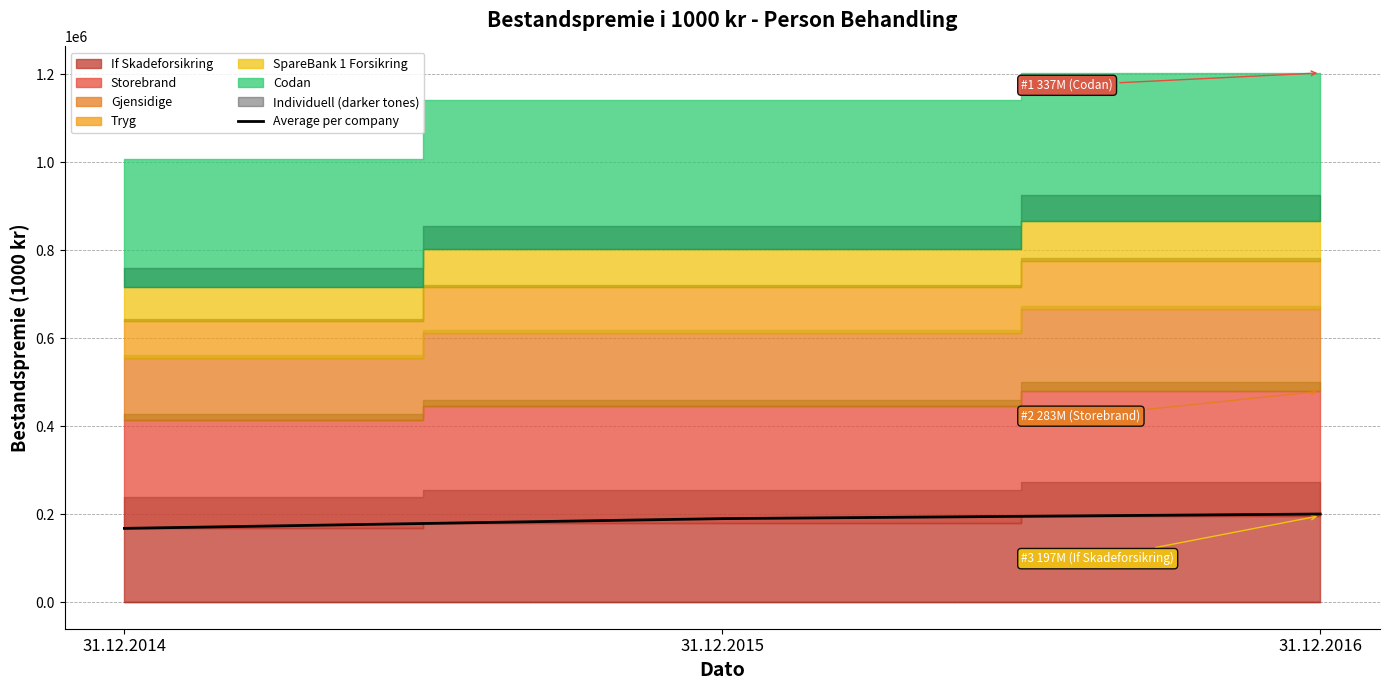

What is the greatest value displayed?

200558.3